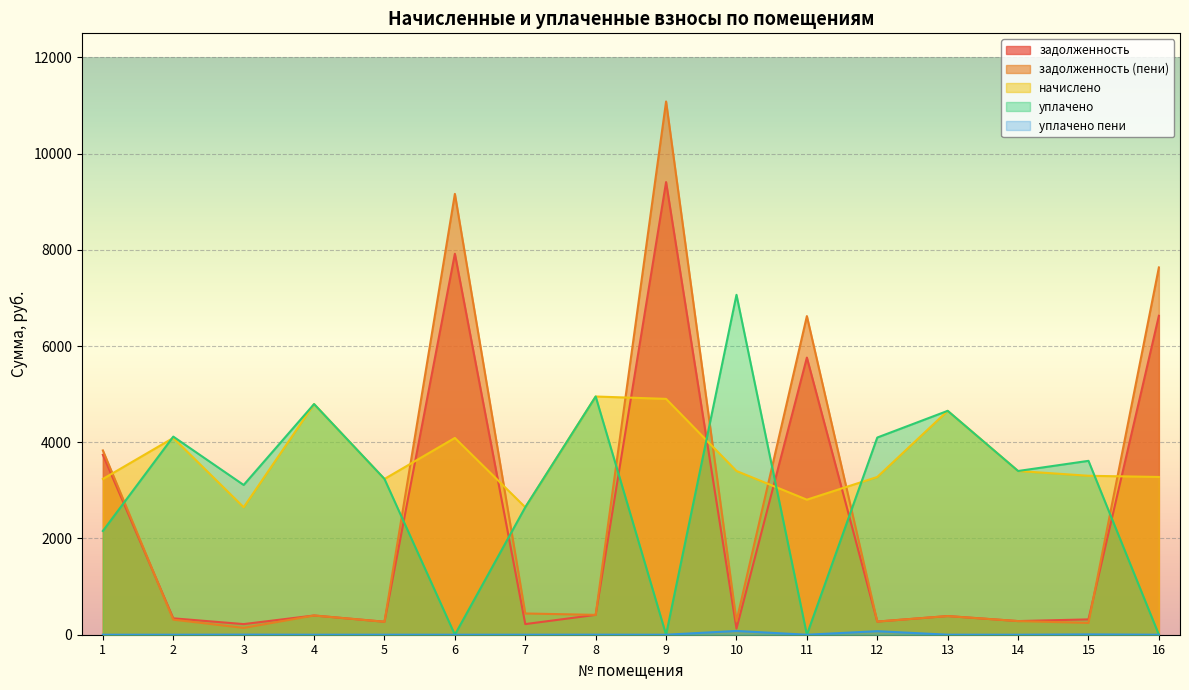

How many interior local valleys does the задолженность (пени) series have?

6